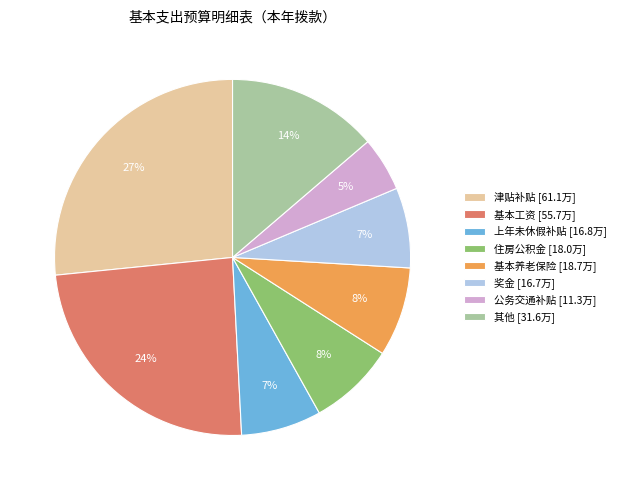

How many slices are in this pie chart?

8